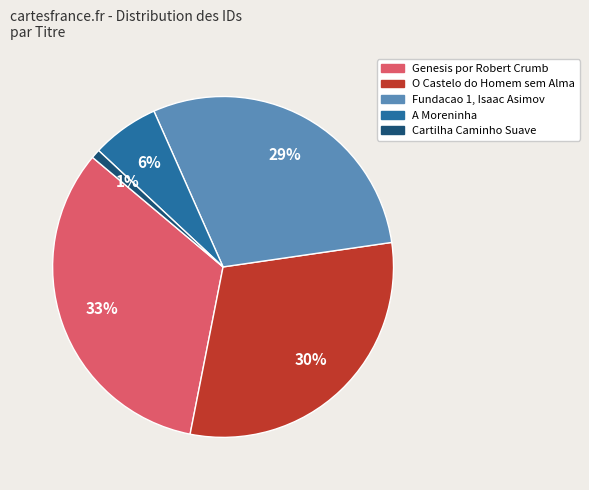

How many segments does this pie chart have?

5